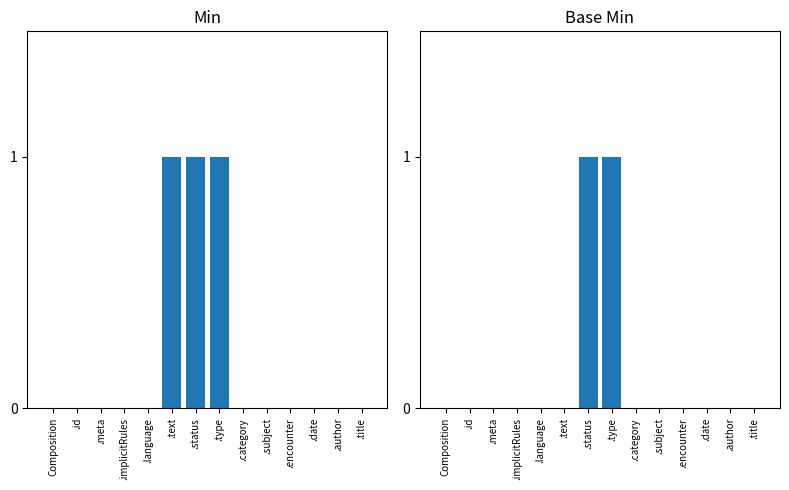

How many distinct data groups are displayed?

2